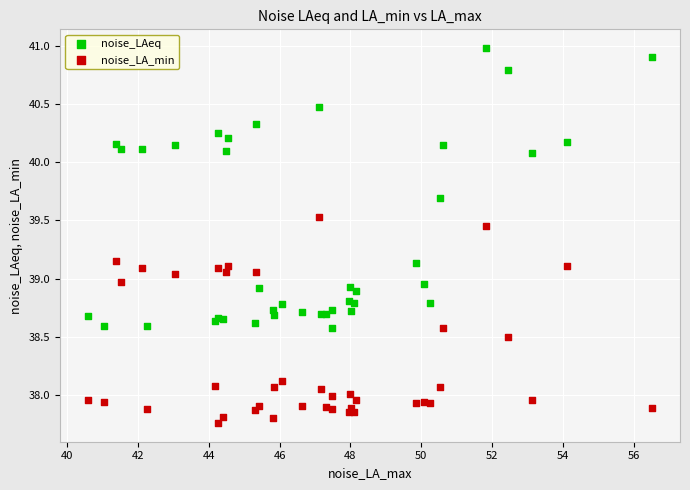

Which series has the widest spread of Y values?

noise_LAeq